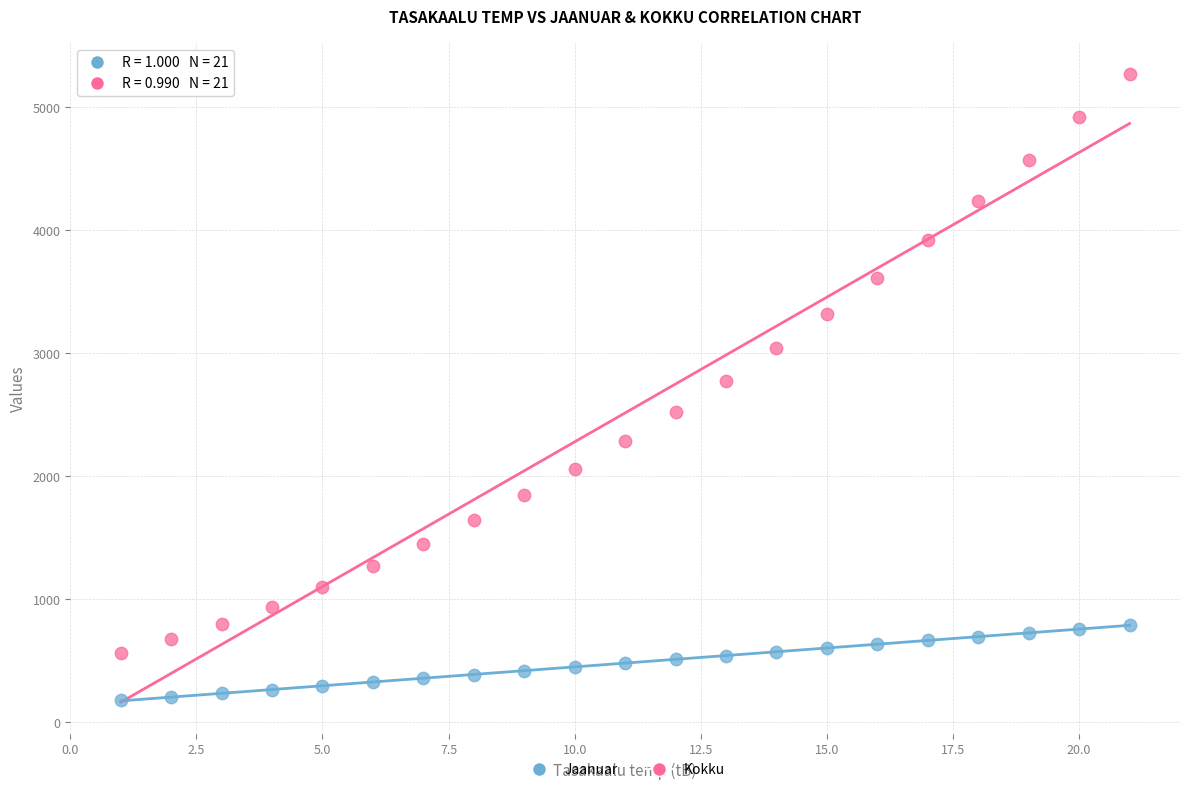

Which series contains the lowest Y value?

Jaanuar